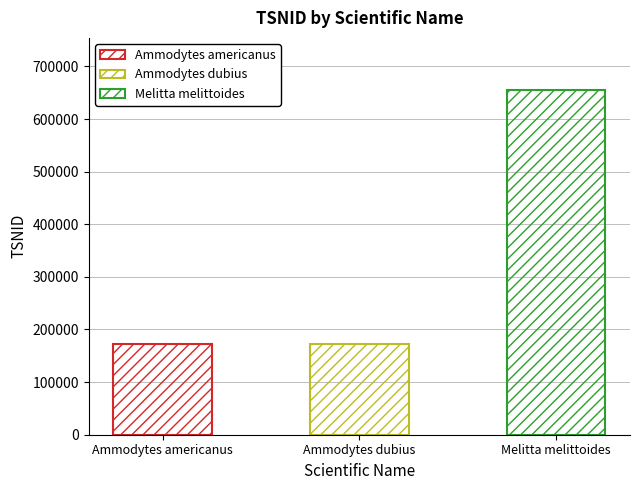

How many data points does each series have?

3